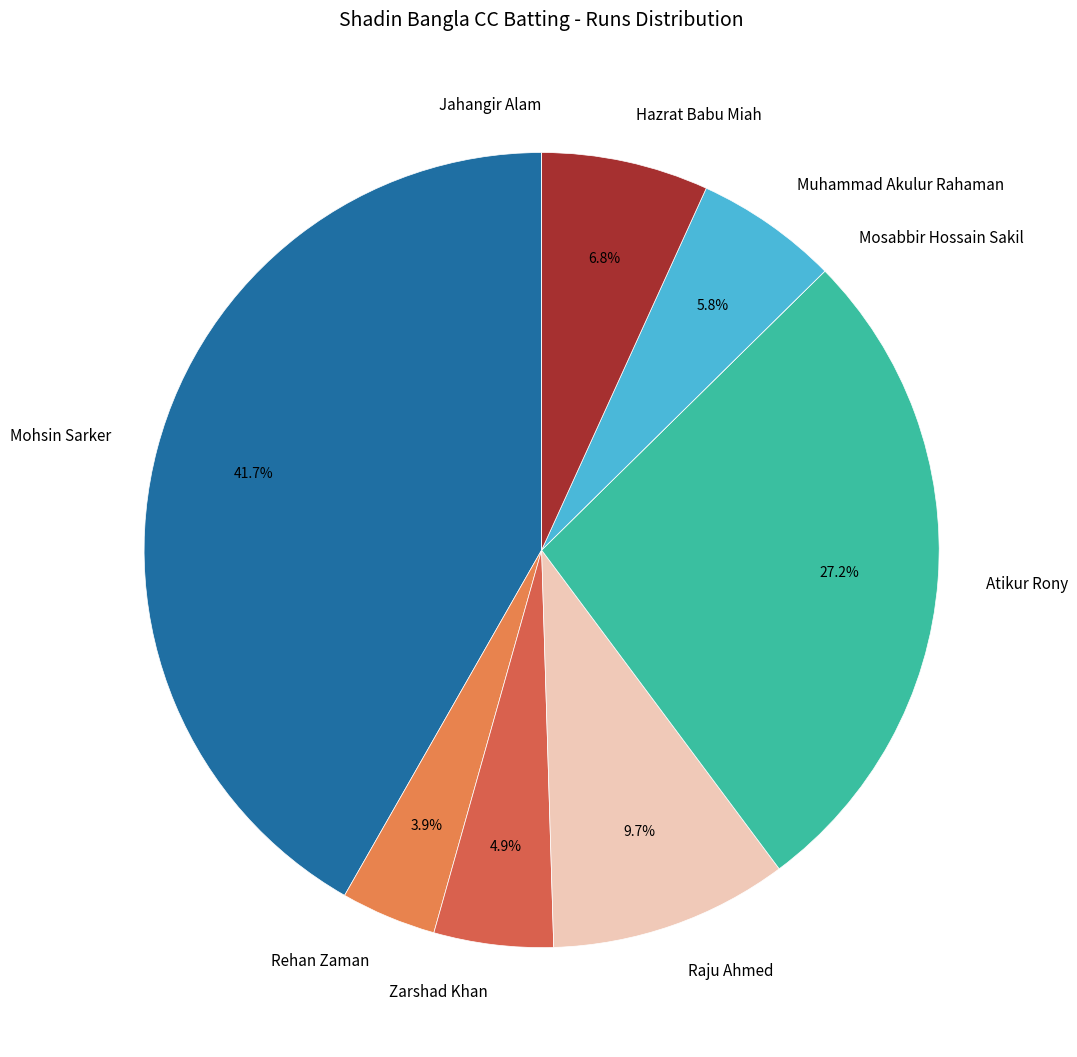

Does Muhammad Akulur Rahaman represent more than half of the total?

No